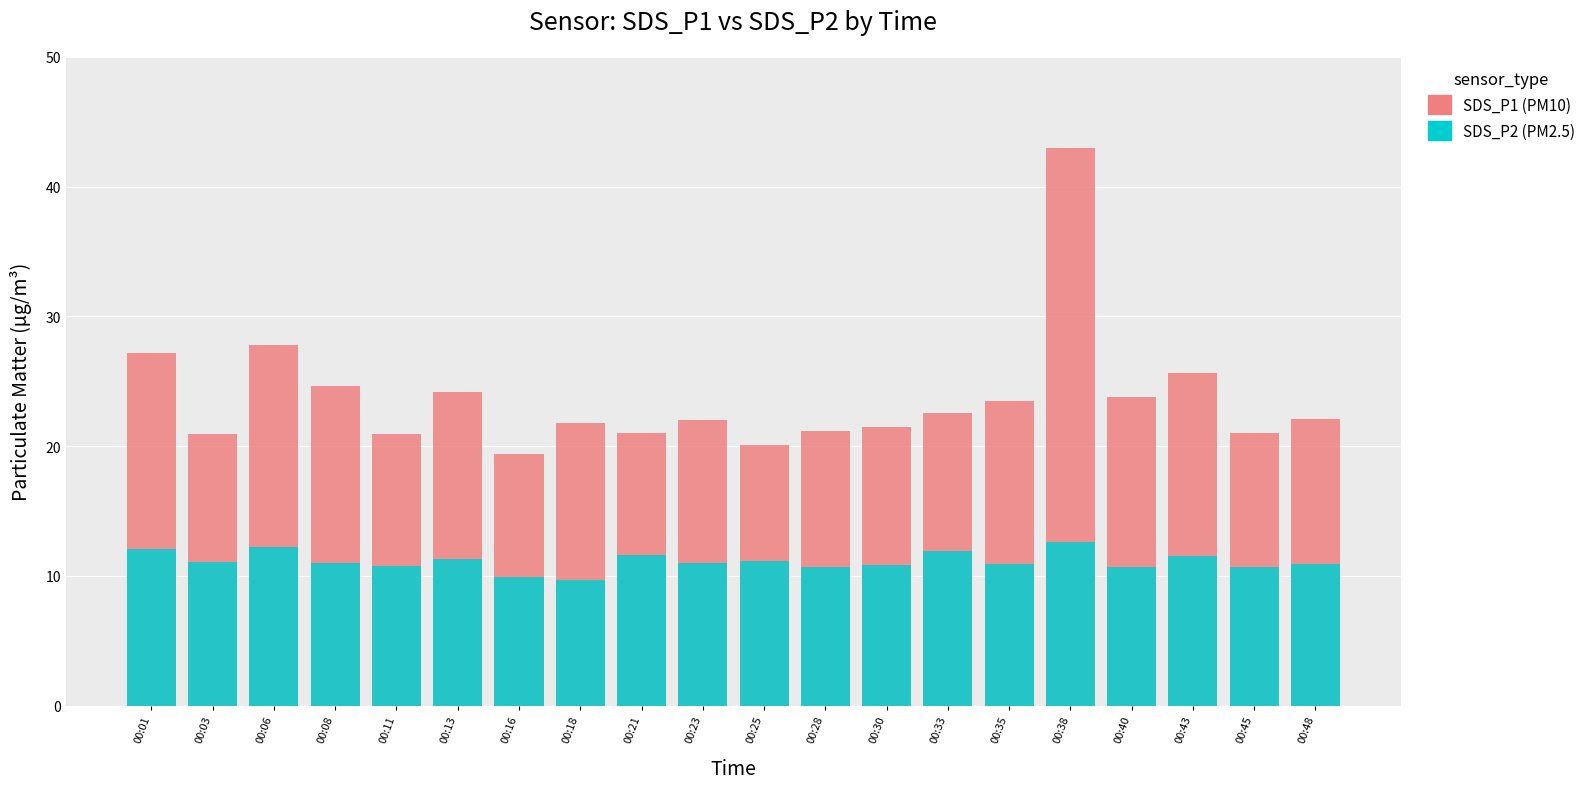

Rank the series at 00:45 from lowest to highest value.

SDS_P2, SDS_P1